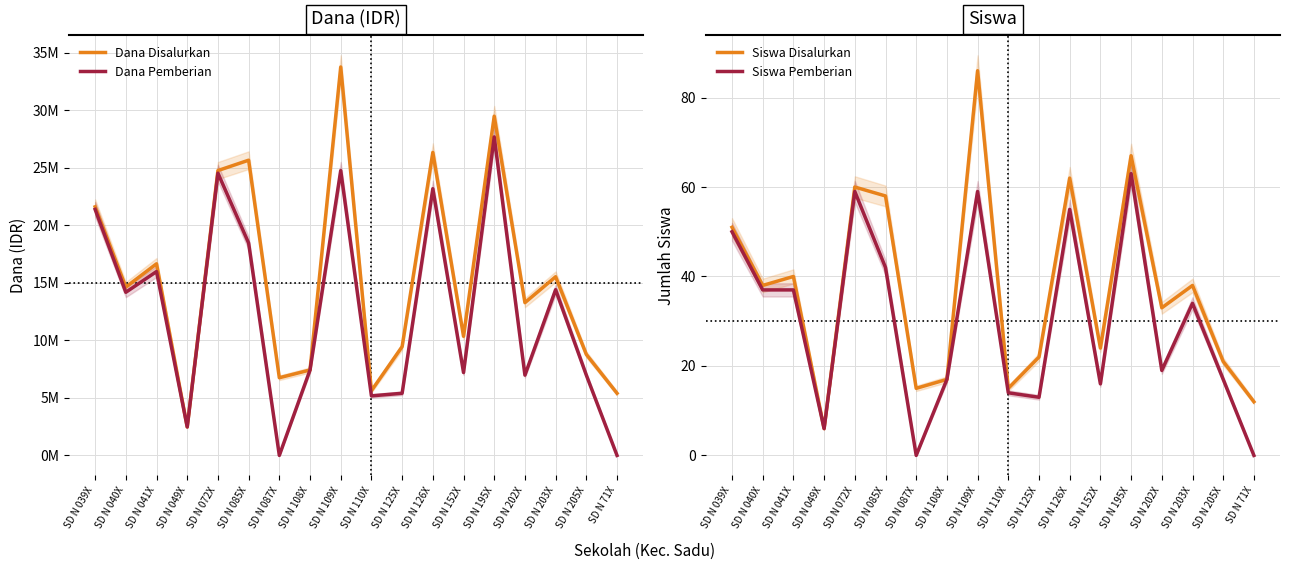

Is it true that Dana Disalurkan equals 5625000 at SD N 110X?

True